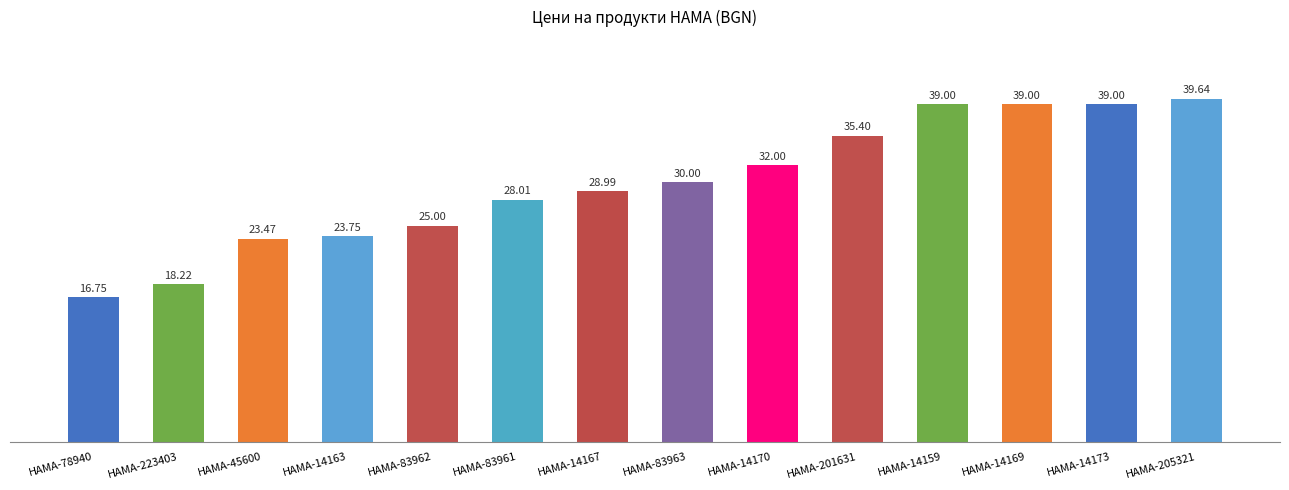

What is the difference between the maximum and minimum values?

22.9